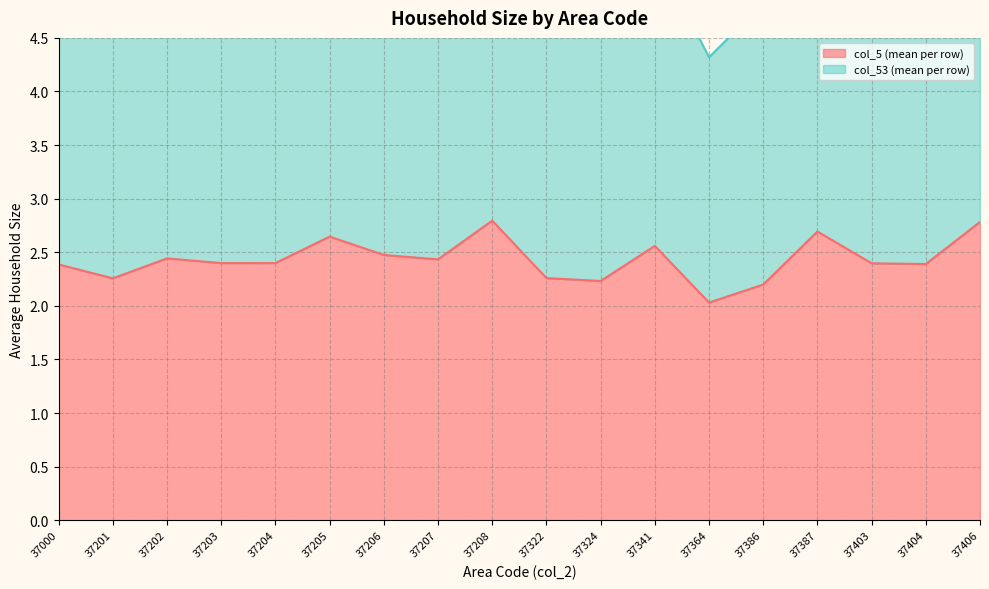

At which category does the data reach its first local peak?

37202